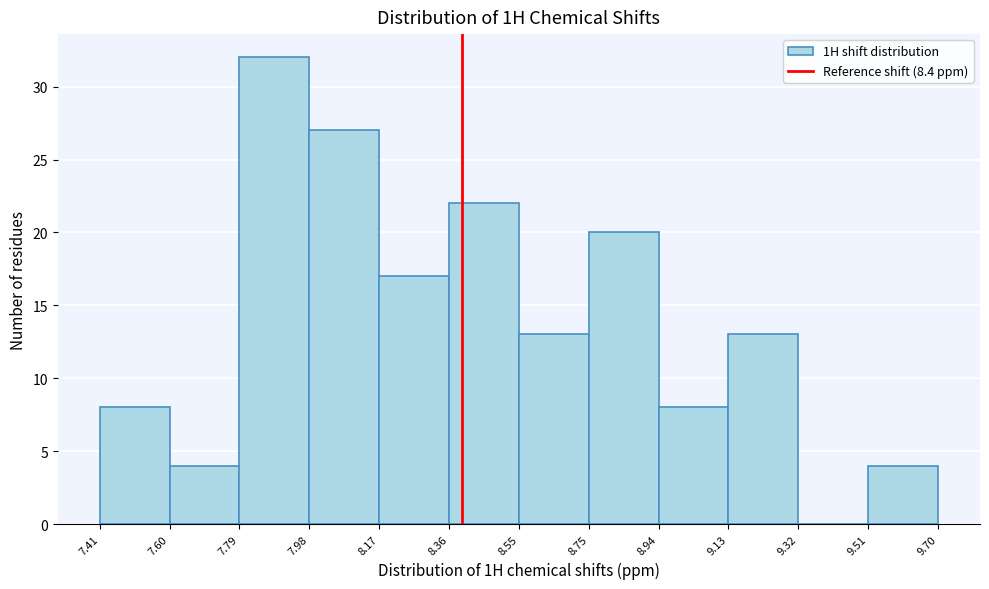

Which range on the x-axis has the tallest bar?

7.79 to 7.98